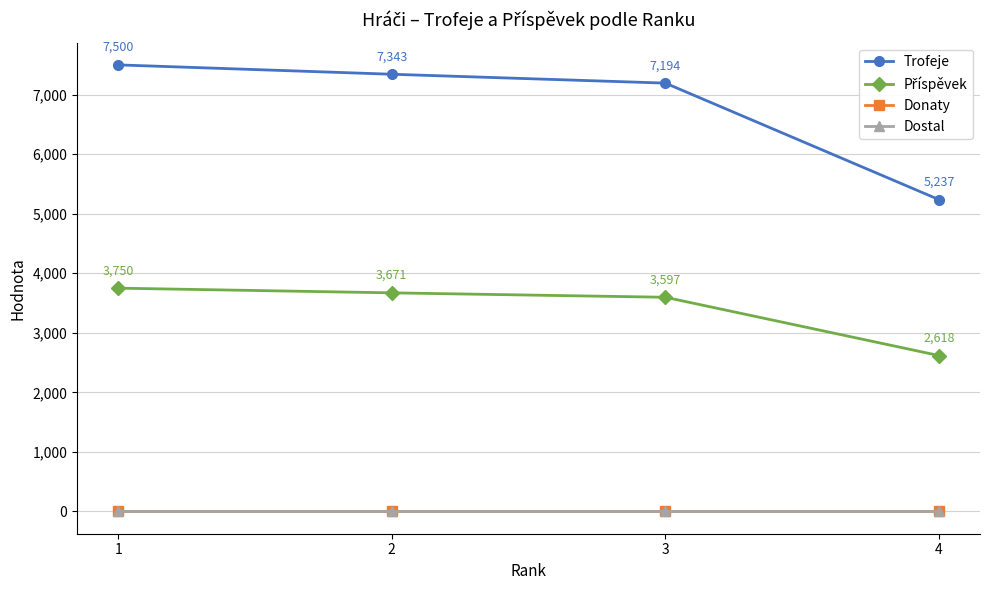

At which label does Trofeje first exceed 7343?

1